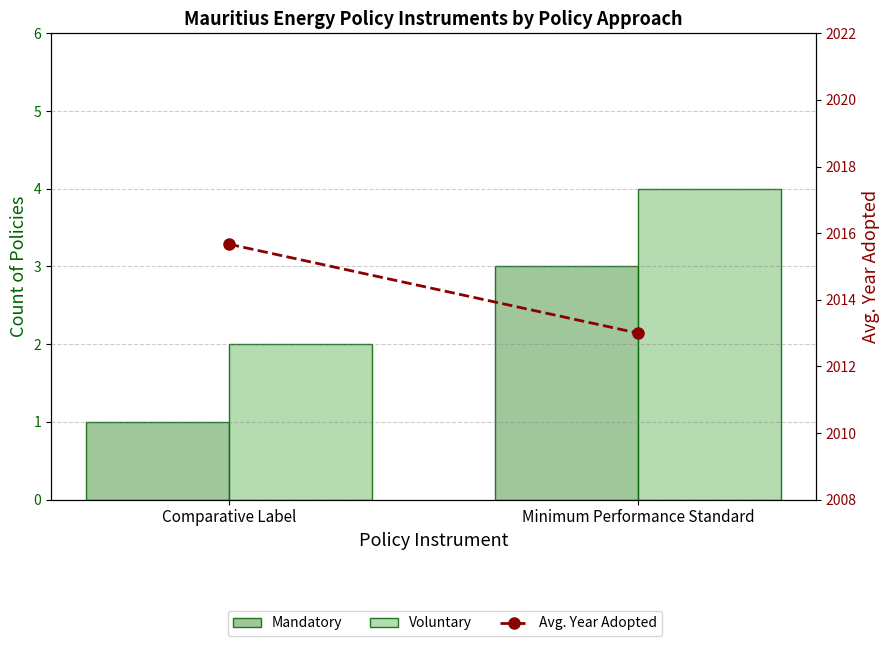

Which series has the largest total across all categories?

Avg. Year Adopted